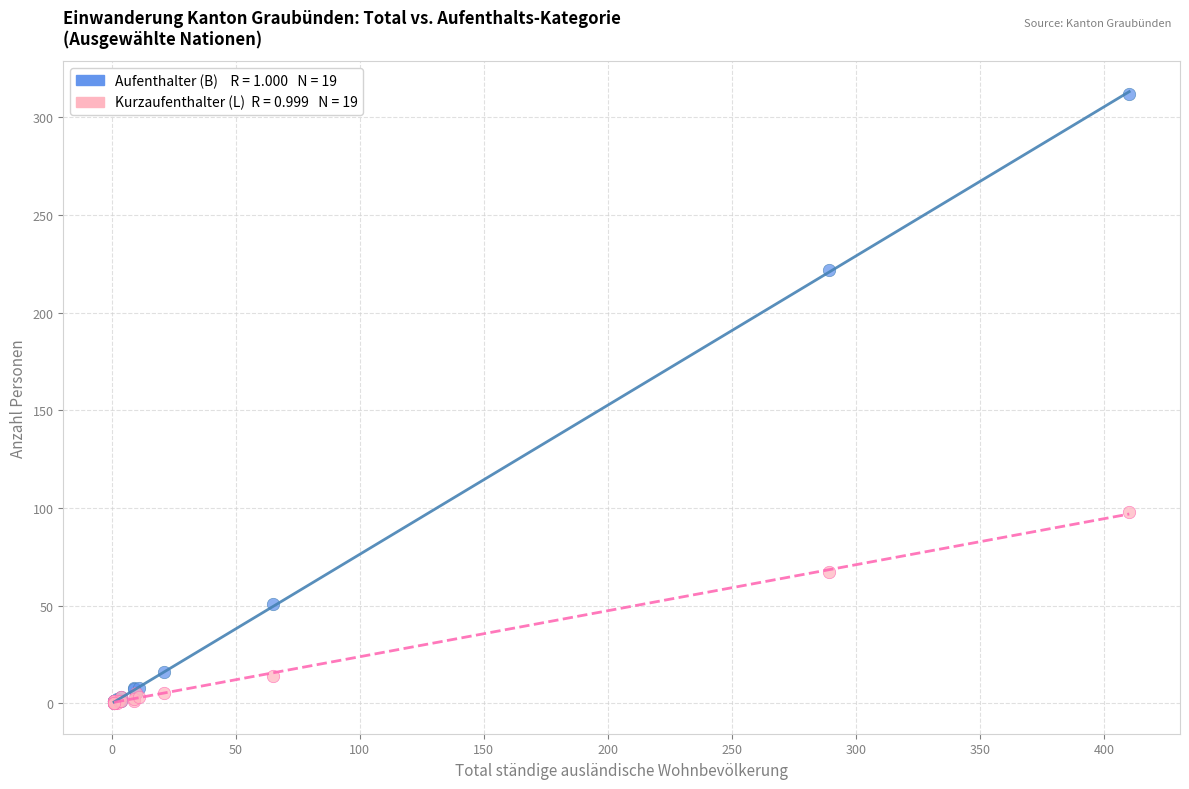

Across all series, what Y value is closest to 156?

98